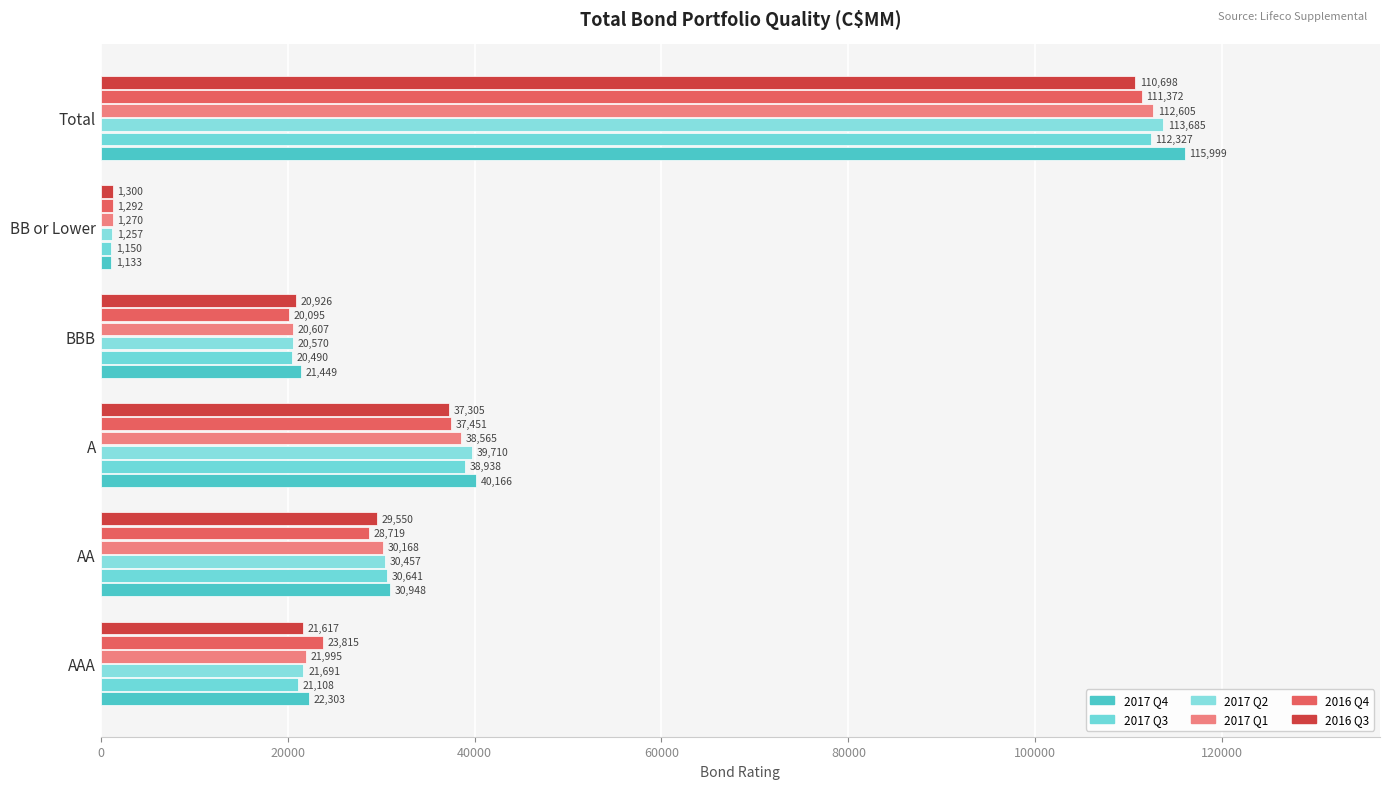

At which category does the chart reach its peak across all series?

Total